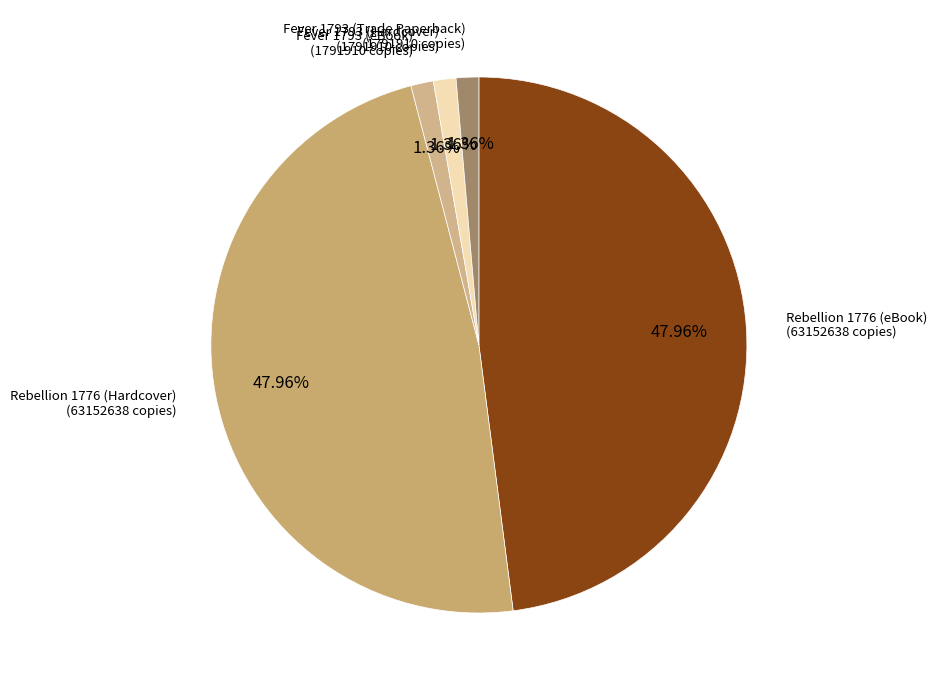

What percentage is the Rebellion 1776 (eBook) slice, to the nearest percent?

48%